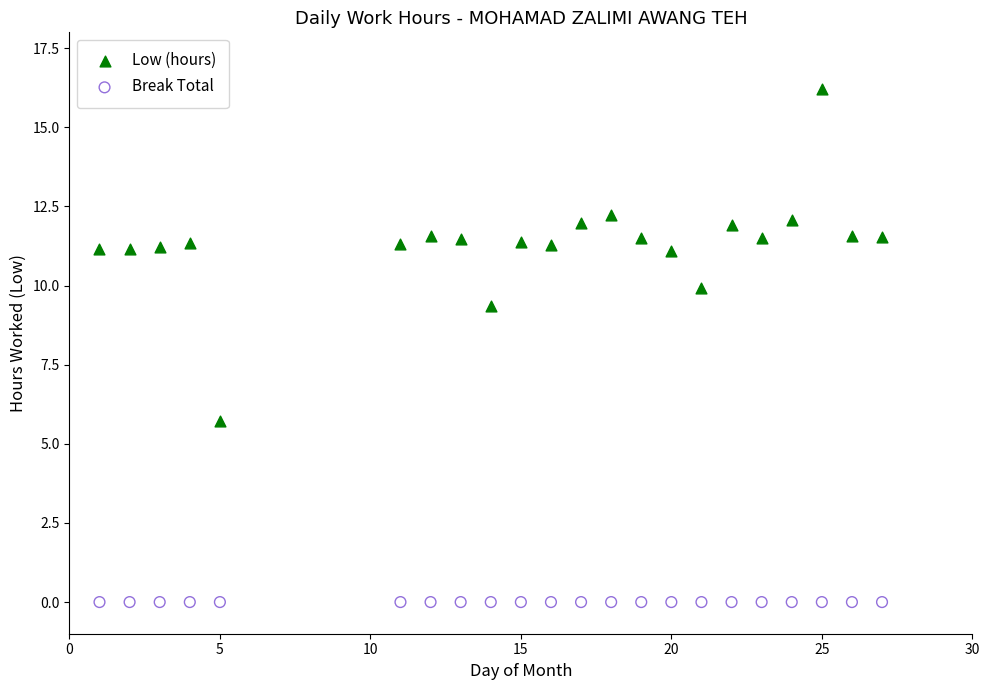

Which series contains the highest Y value?

Low (hours)